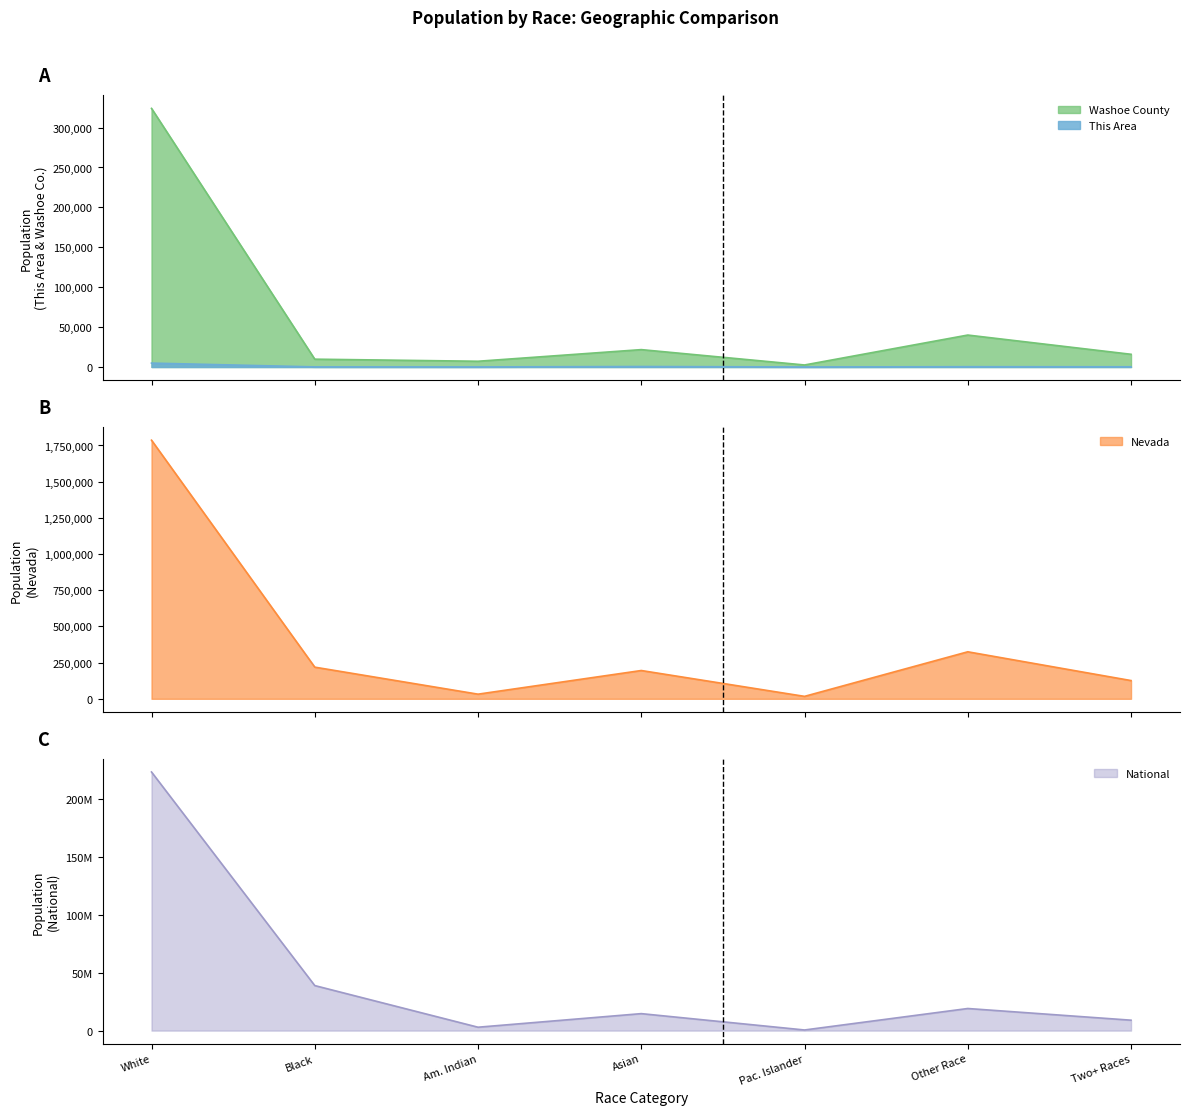

What is the difference between the maximum and minimum values in the Washoe County series?

321528